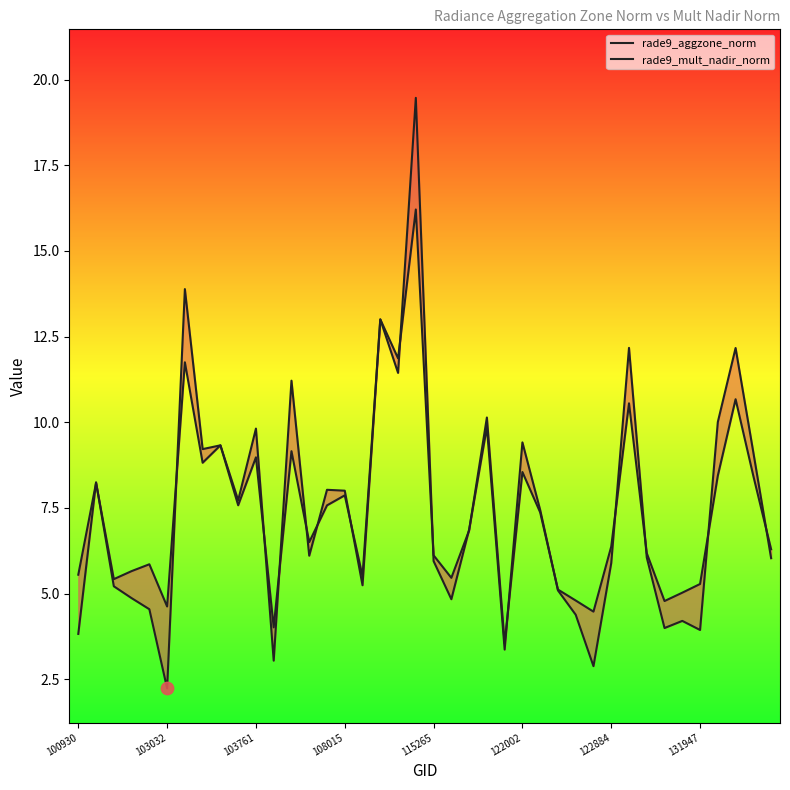

Which series has the largest Y range (max minus min)?

rade9_mult_nadir_norm